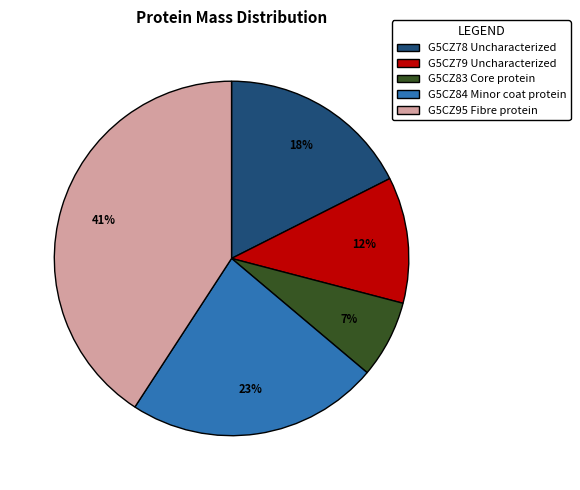

Count the number of slices in the pie.

5